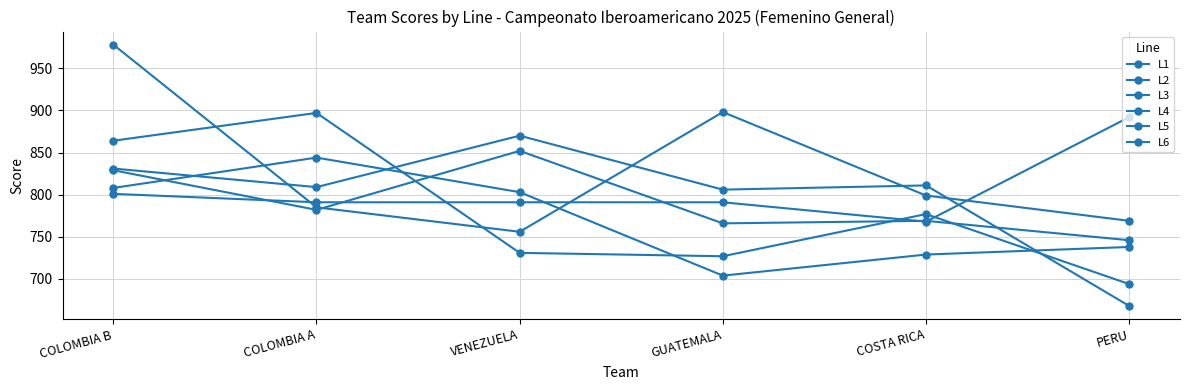

How many lines are shown in the chart?

6